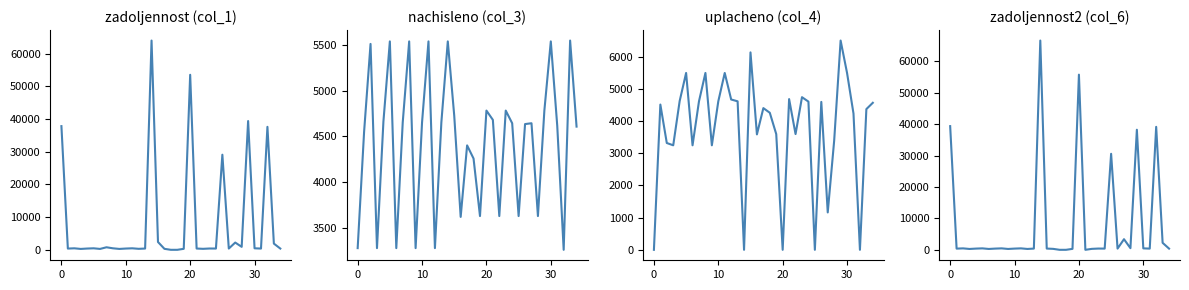

What is the difference between the second highest and second lowest values in the uplacheno (col_4) series?

6132.2